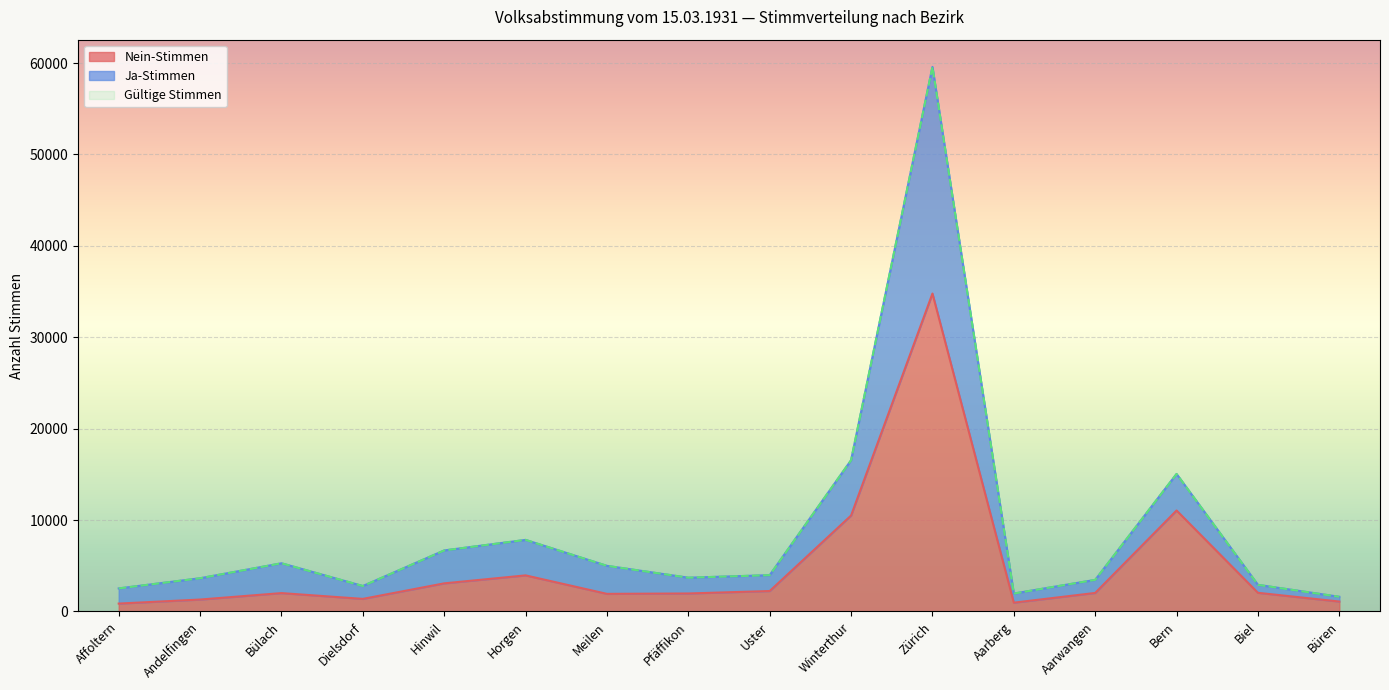

Which series changed the most between Bülach and Pfäffikon?

Gültige Stimmen